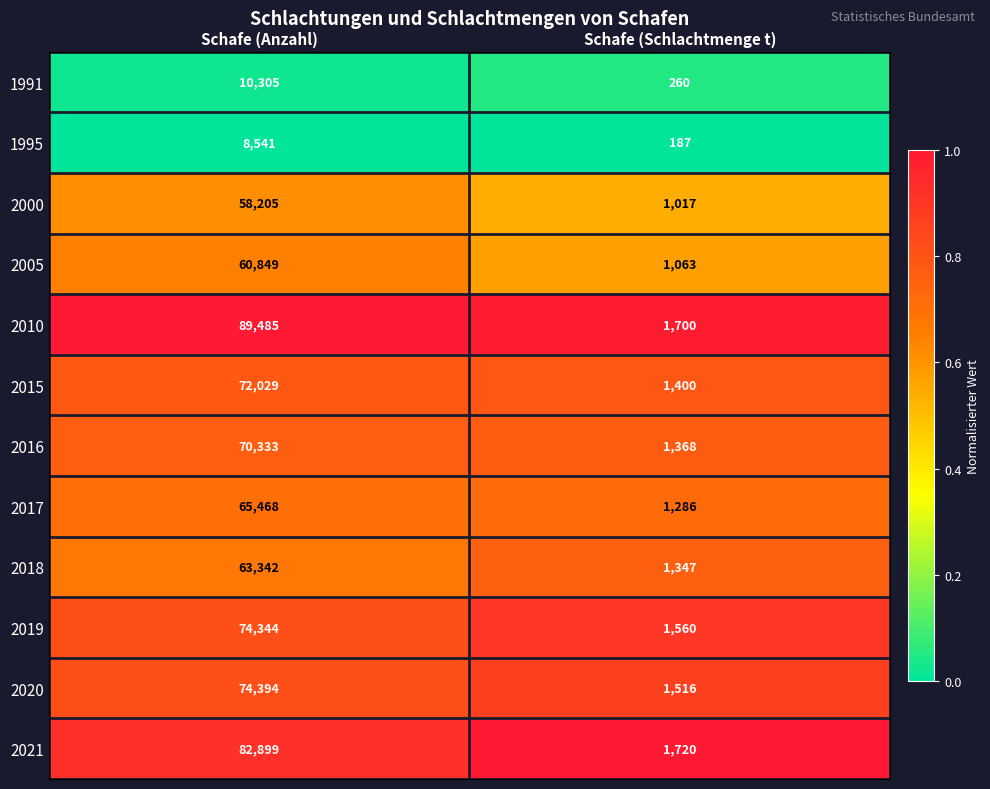

Rank the series by their maximum value, from lowest to highest.

1995, 1991, 2000, 2005, 2018, 2017, 2016, 2015, 2019, 2020, 2021, 2010